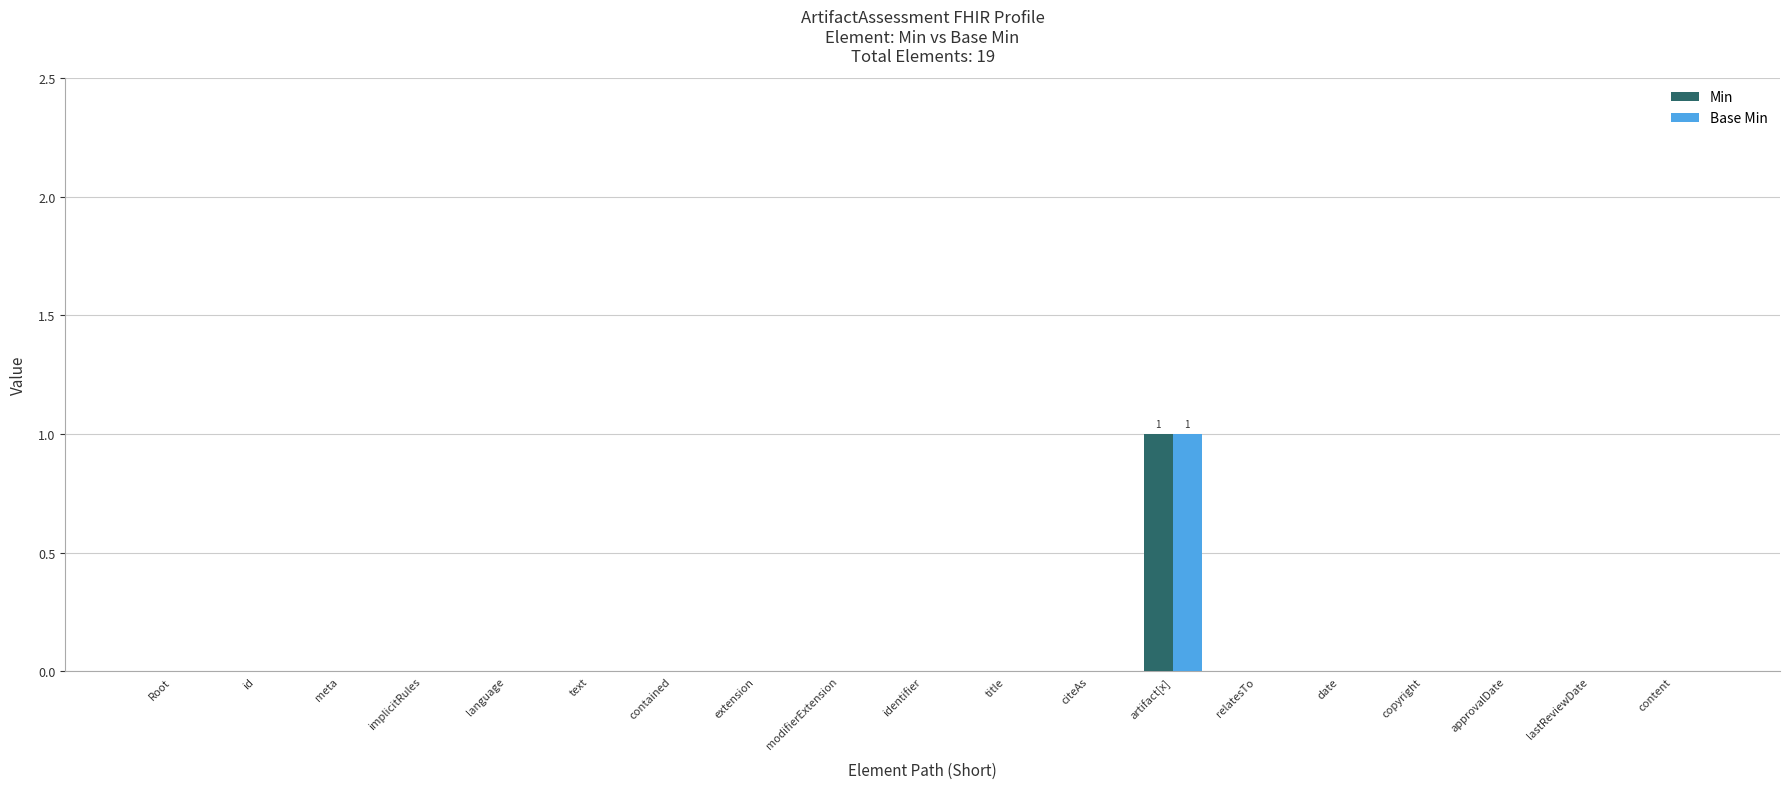

At which category is the sum across all series the highest?

artifact[x]